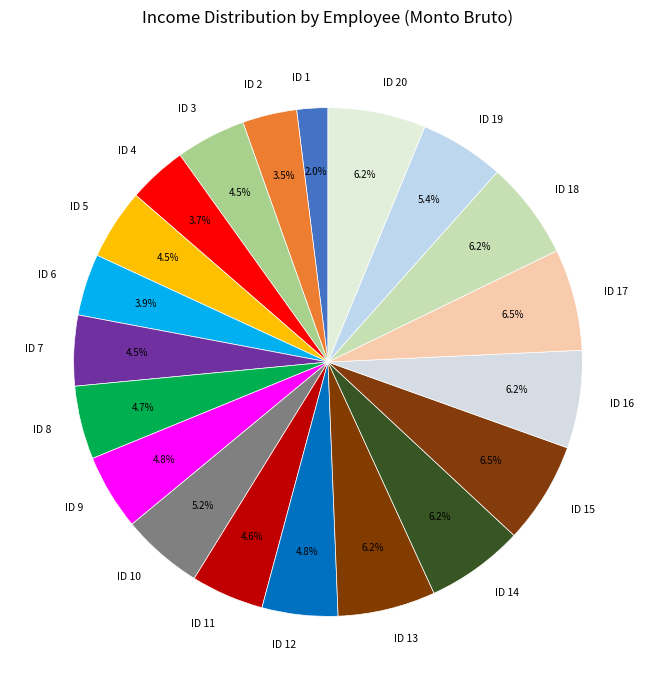

To the nearest percent, what is the combined percentage of ID 14 and ID 7?

11%